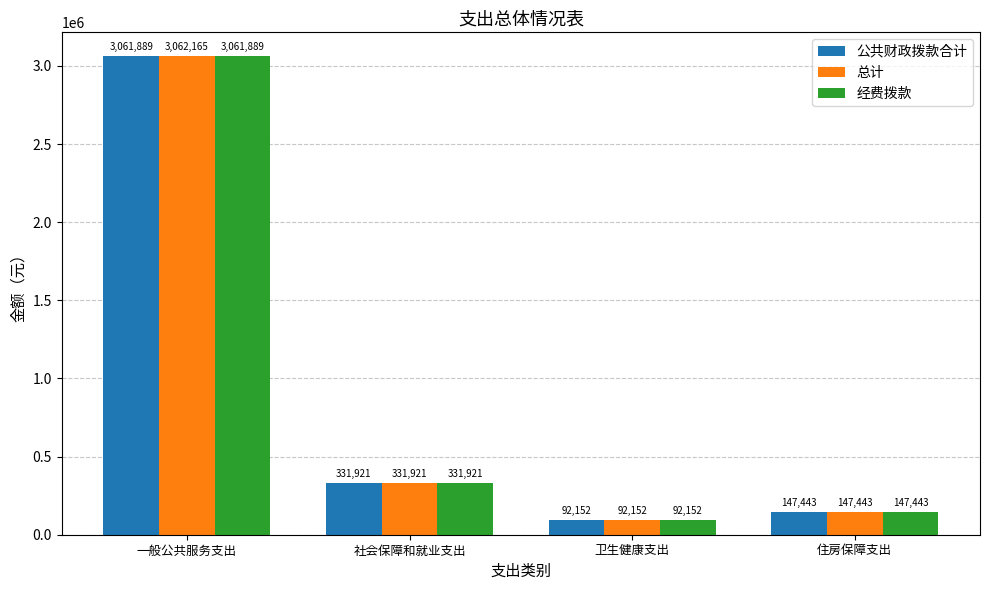

Rank the categories by 经费拨款 value from lowest to highest.

卫生健康支出, 住房保障支出, 社会保障和就业支出, 一般公共服务支出